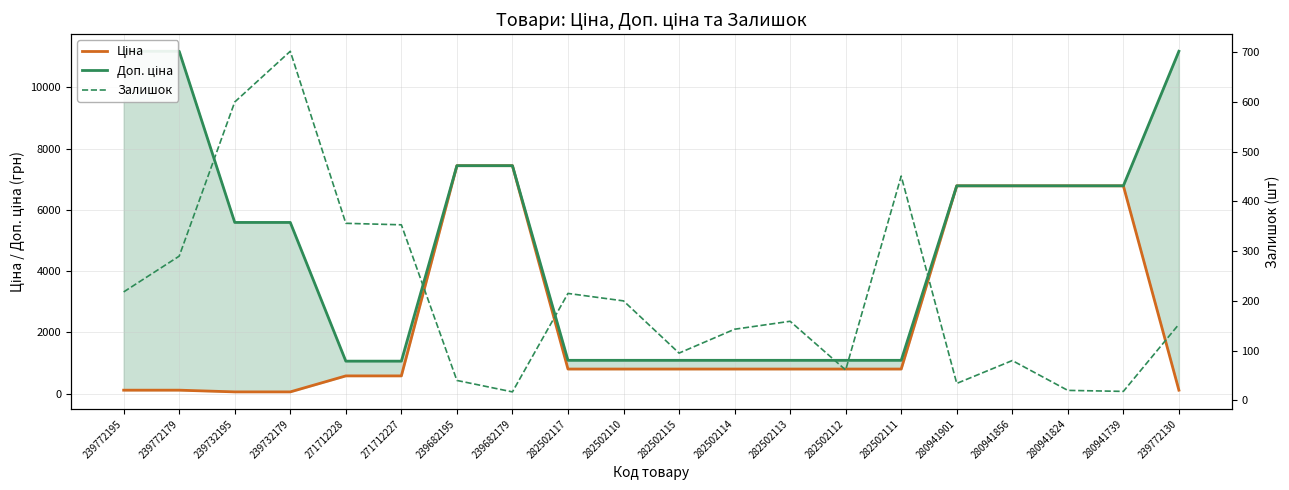

True or false: Доп. ціна has more than 2 interior local peaks.

False